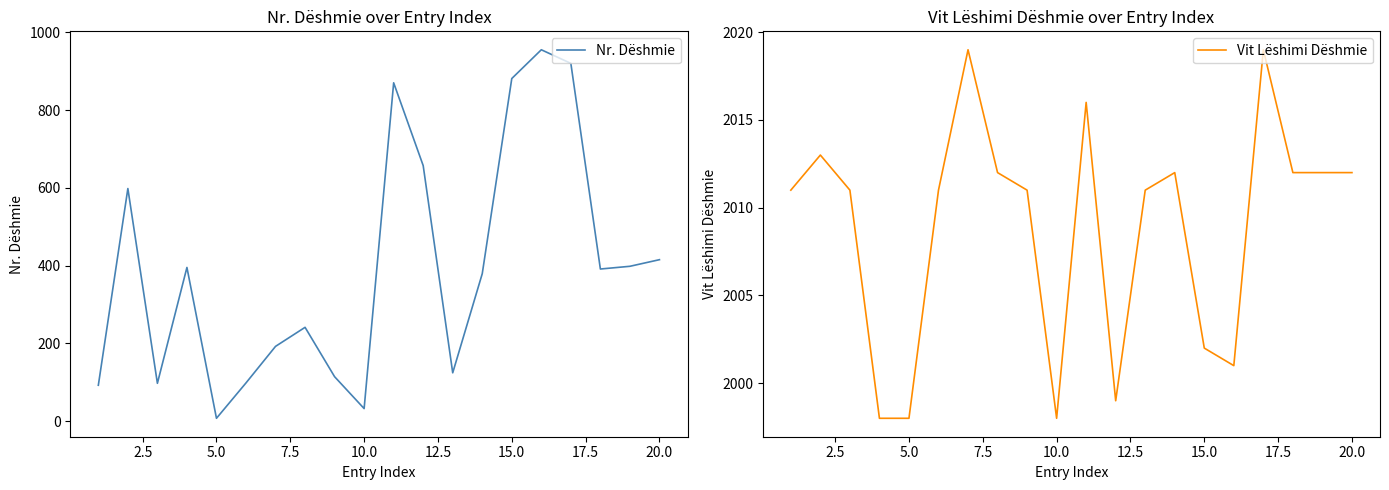

What is the lowest value of the Vit Lëshimi Dëshmie series?

1998